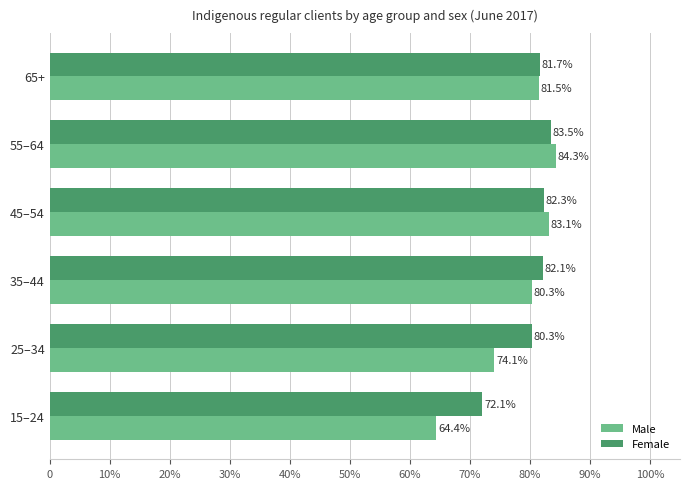

What are all the series names shown in the legend?

Male, Female